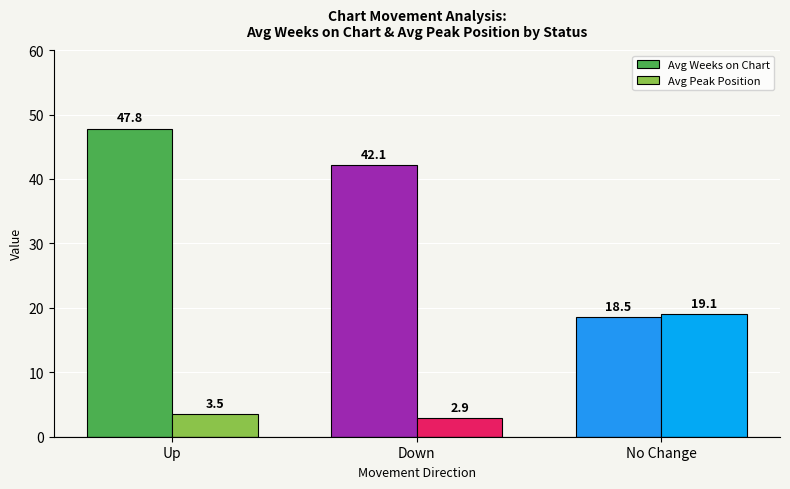

The Avg Weeks on Chart series shows 47.8 at Up. True or false?

True